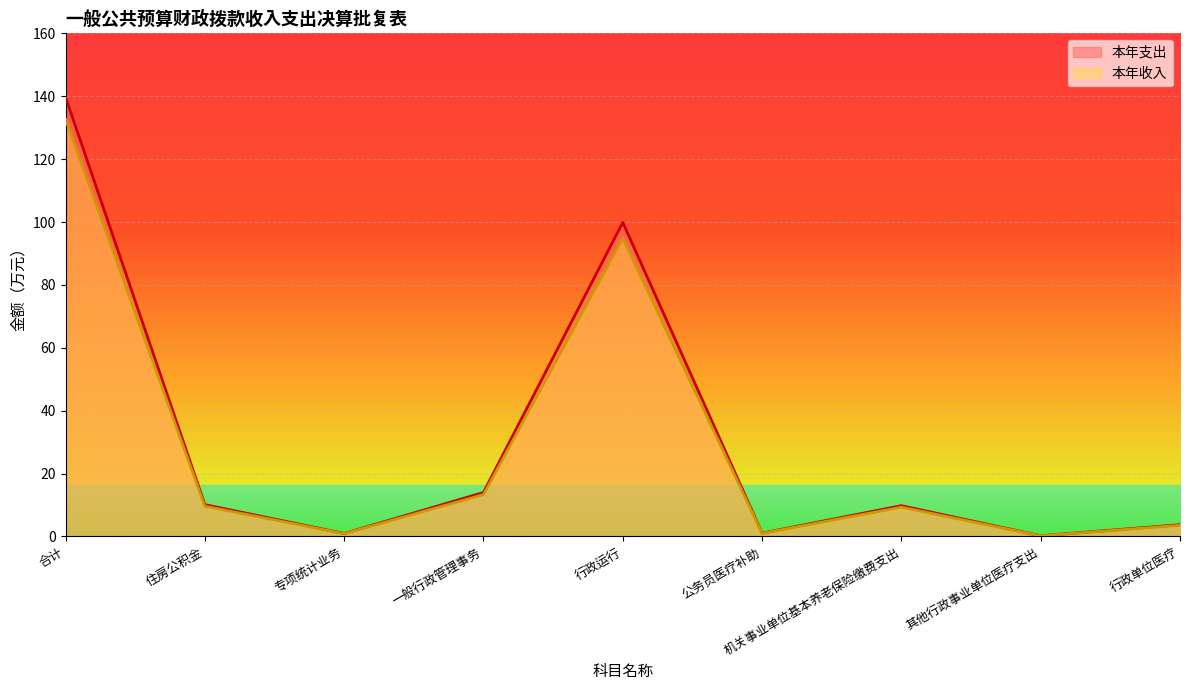

How many lines are shown in the chart?

2